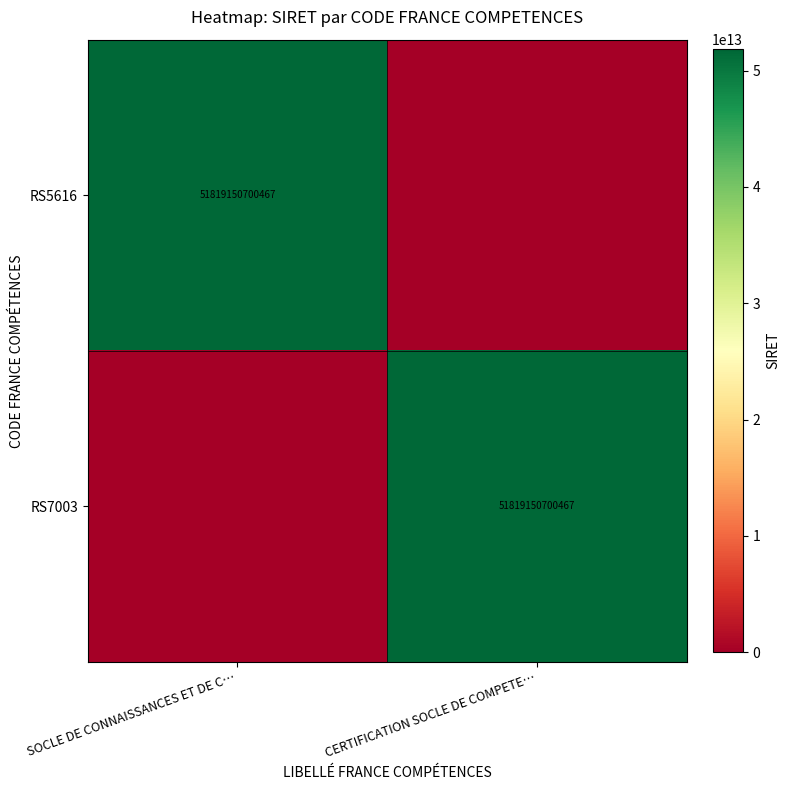

True or false: RS5616 has a value of 93232819706441 at SOCLE DE CONNAISSANCES ET DE C….

False